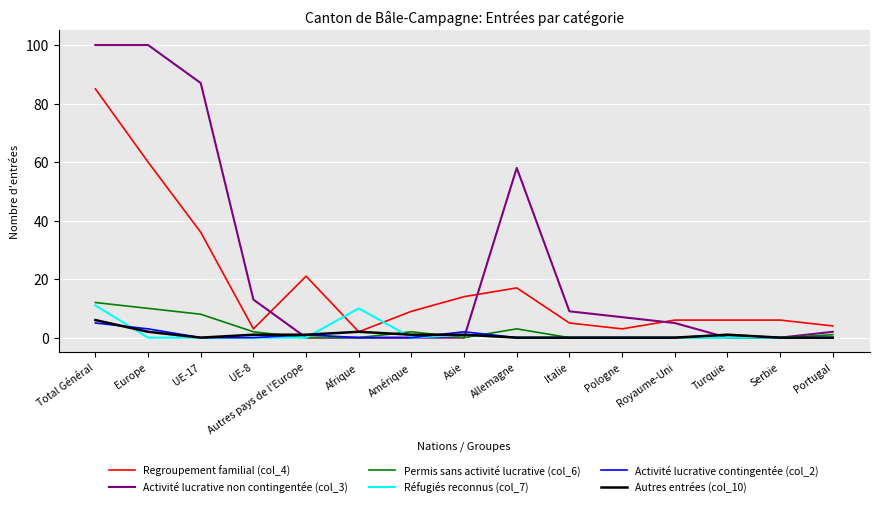

What is the difference between the highest and lowest values at Europe?

100